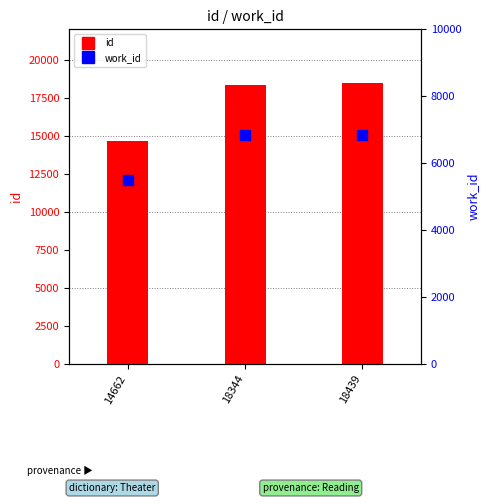

Is the value of id at 18439 greater than the value of work_id at 18439?

Yes